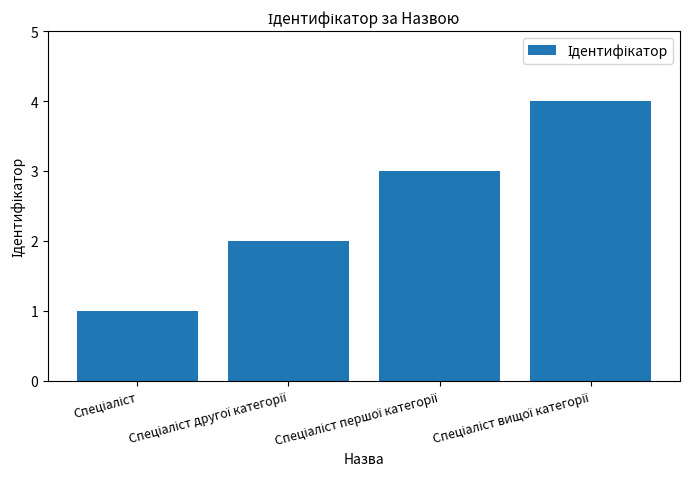

What is the difference between the maximum and minimum values?

3